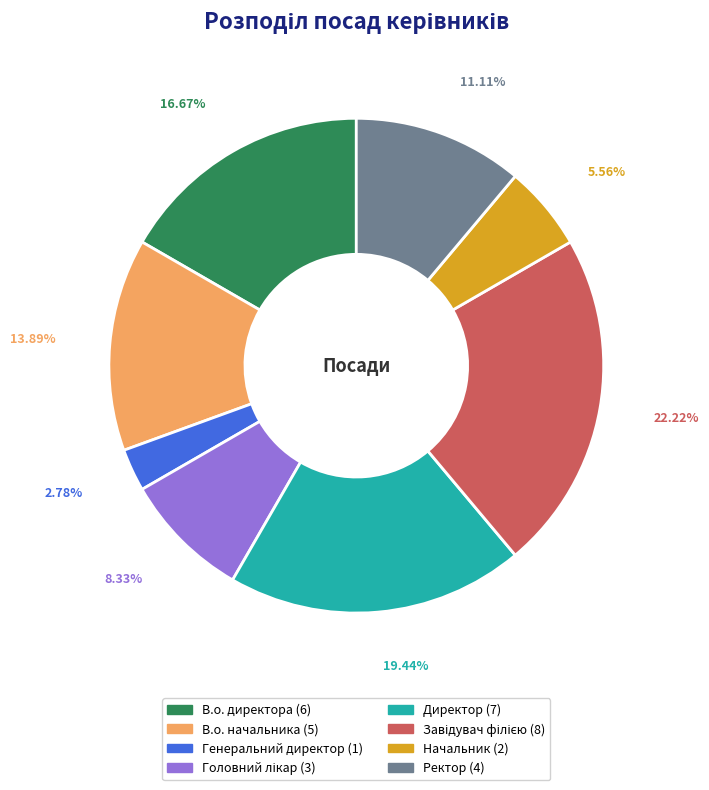

To the nearest percent, what is the difference between the largest and smallest slice percentages?

19%